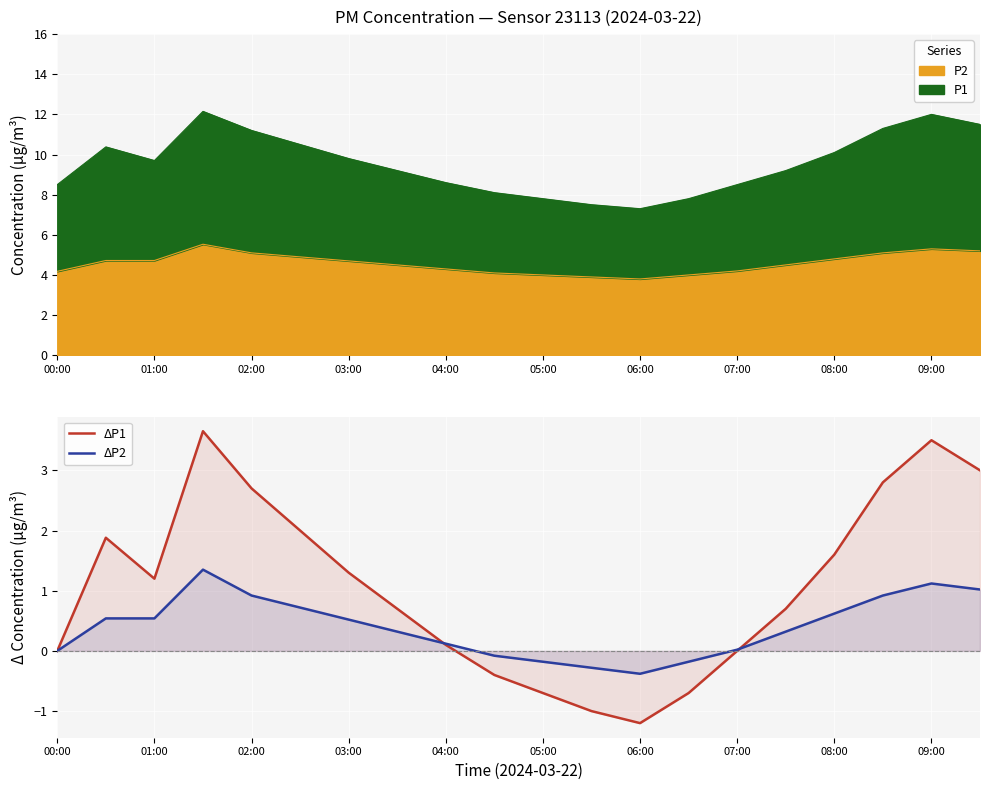

What is the maximum value for ΔP2?

1.4